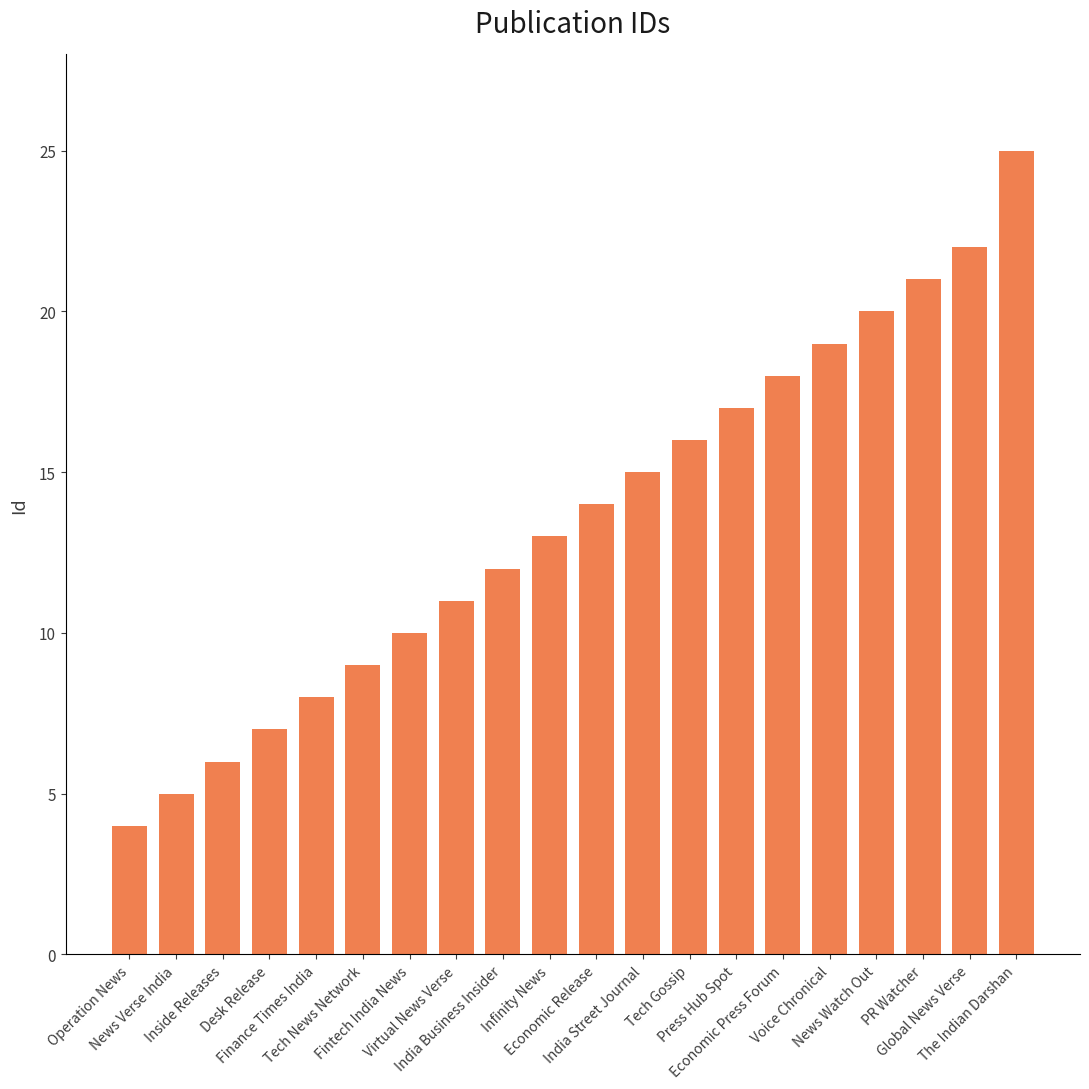

Approximately how many times larger is the value at PR Watcher compared to Virtual News Verse?

1.9